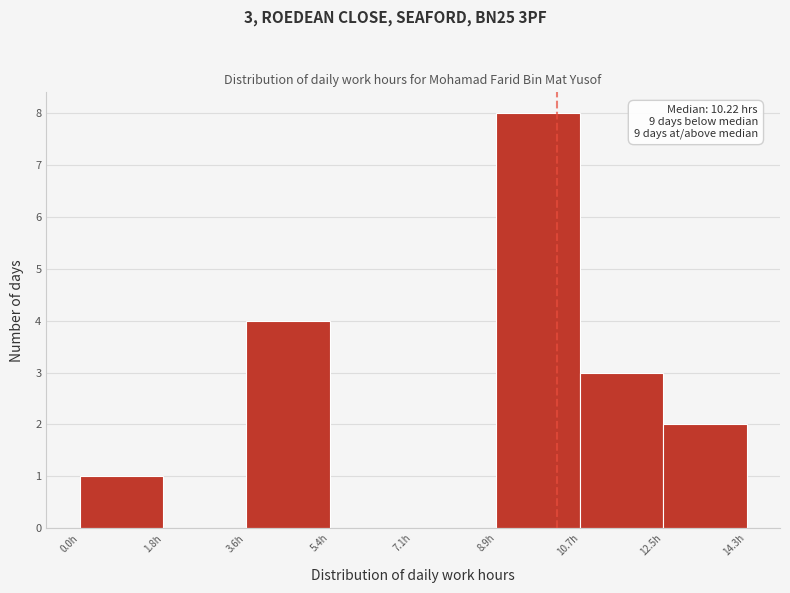

Over which range of the x-axis is the bar tallest?

9.0 to 10.8